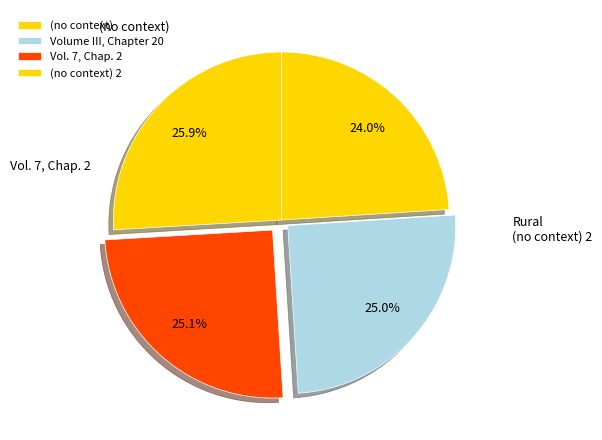

True or false: (no context) accounts for 24% of the total.

True